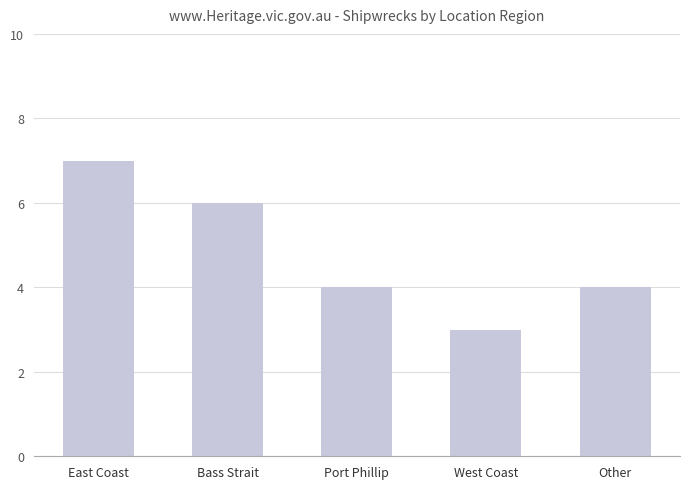

What is the label of the 5th bar from the left?

Other